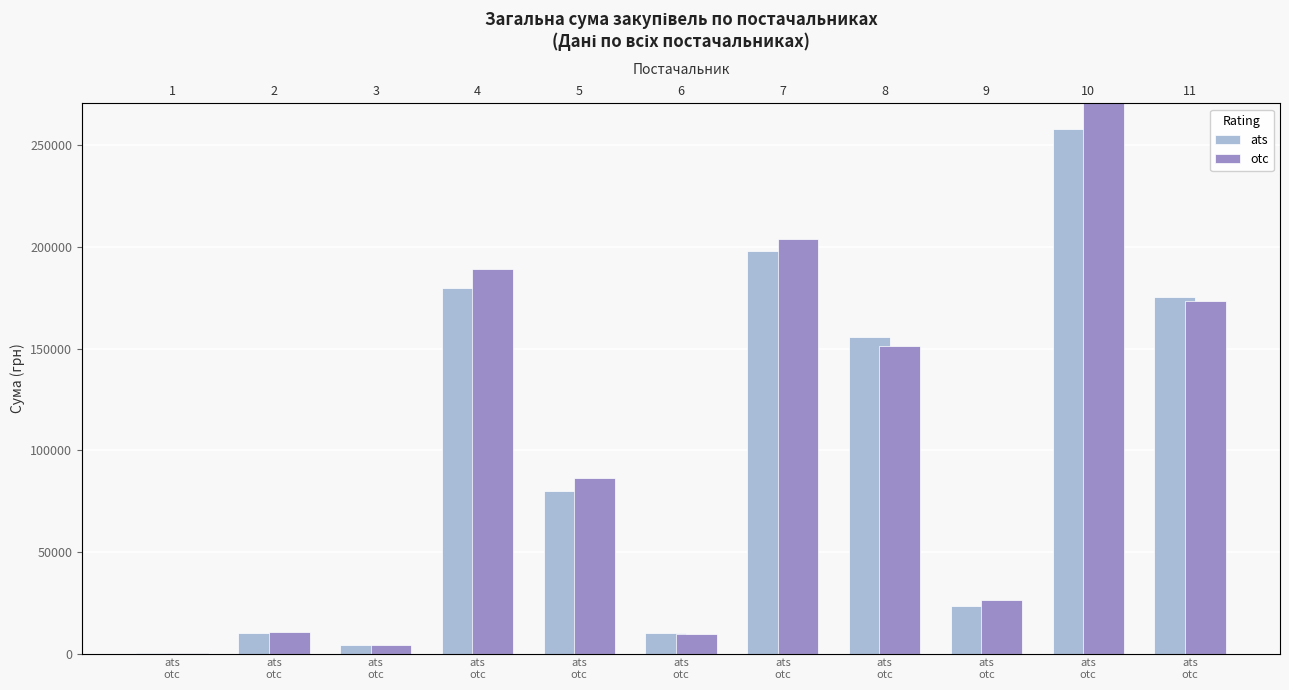

Between ats
otc and ats
otc, which is larger?

ats
otc